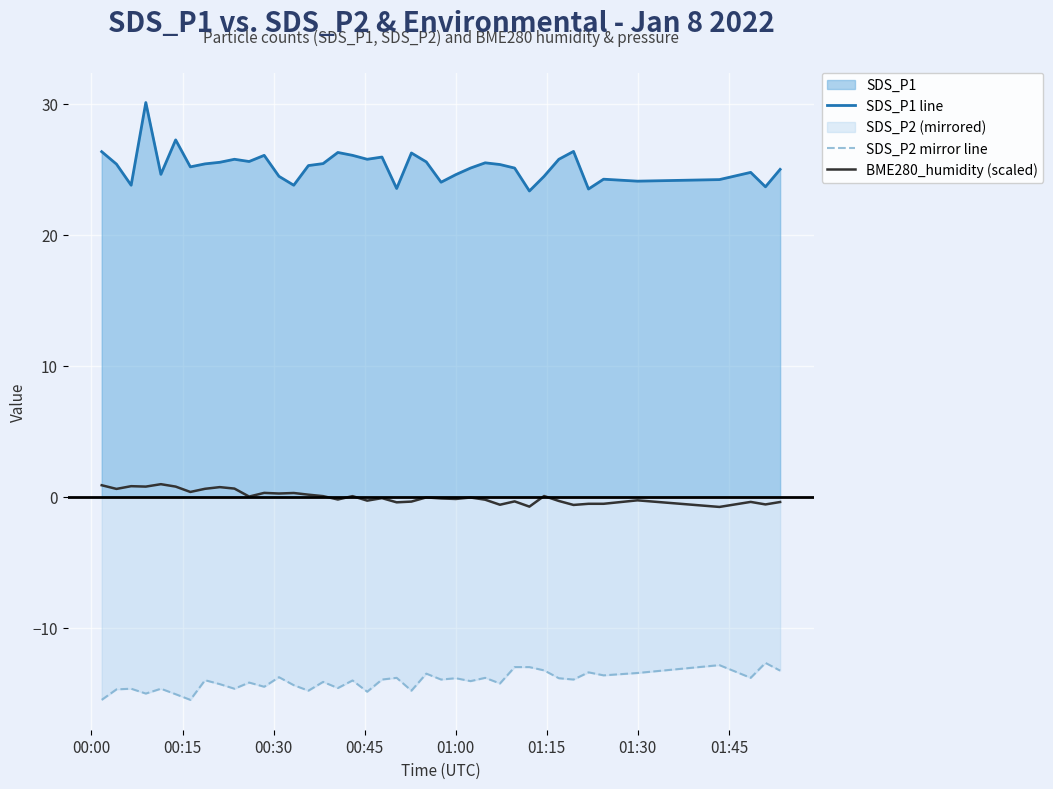

Which series has the largest total across all categories?

SDS_P1 line